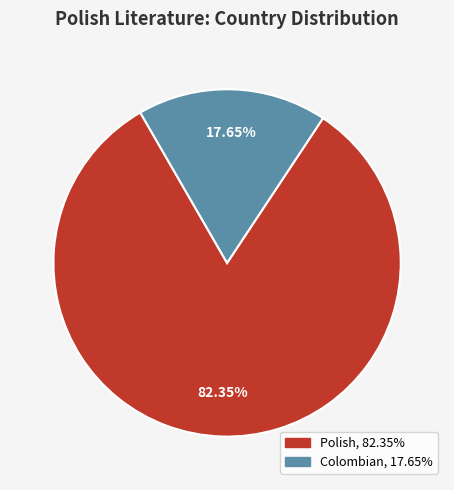

Which has a higher value, Colombian or Polish?

Polish